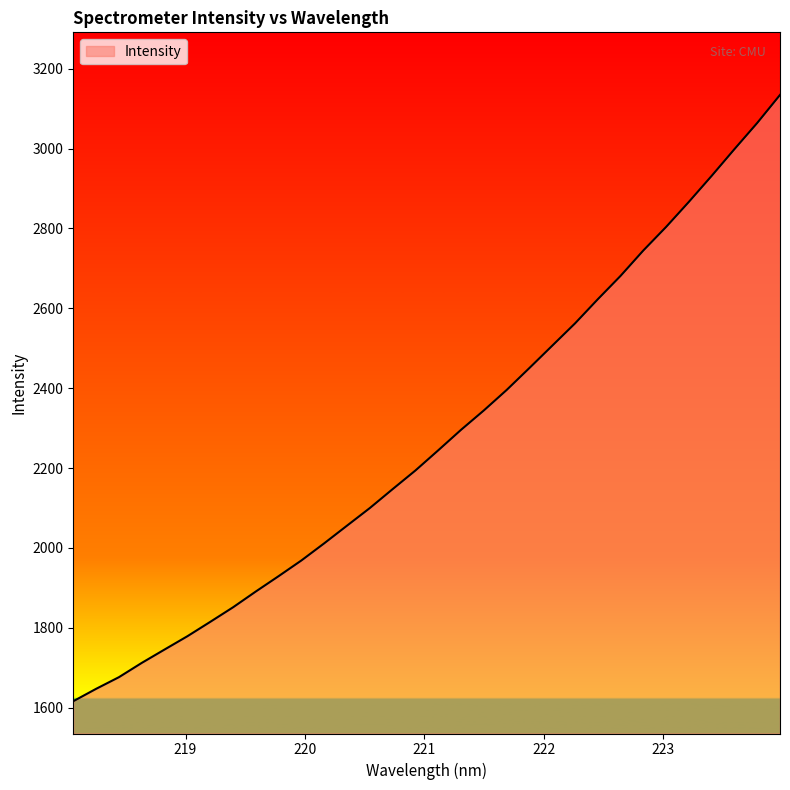

What is the difference between the maximum and minimum values?

1517.8